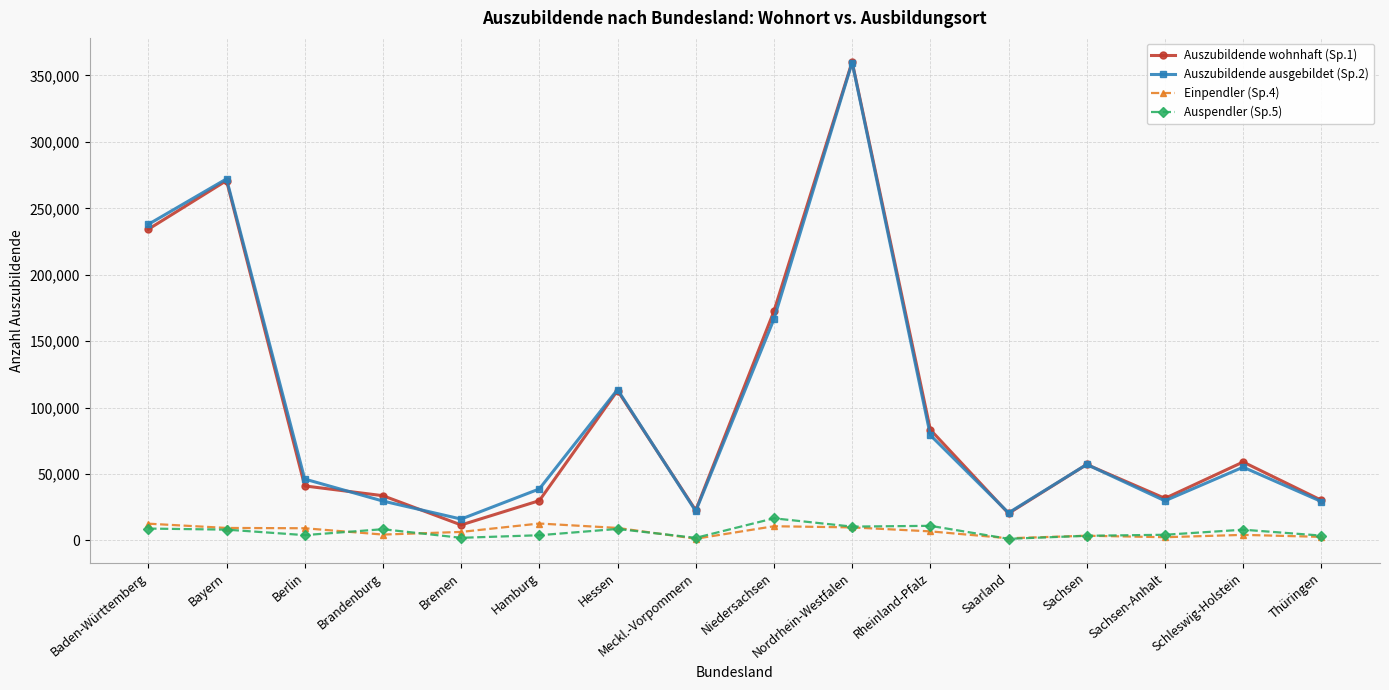

True or false: Einpendler (Sp.4) and Auszubildende ausgebildet (Sp.2) cross at least once.

False